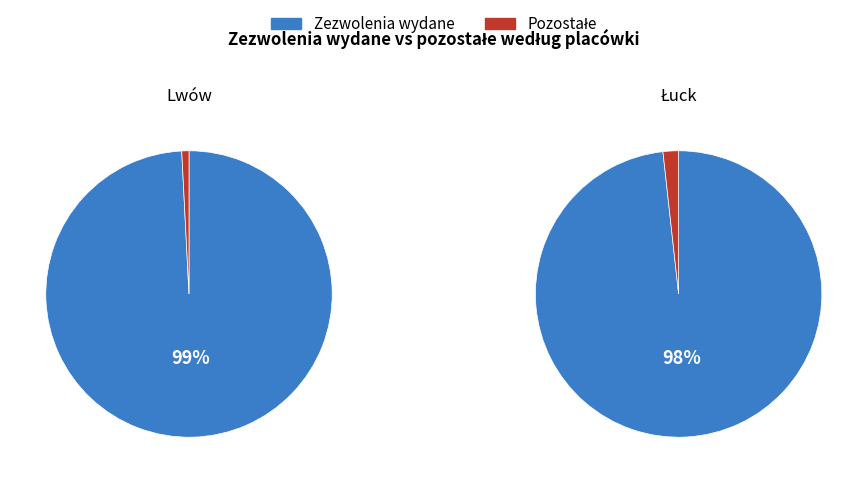

What percentage do Lwów and Łuck together represent?

100.0%